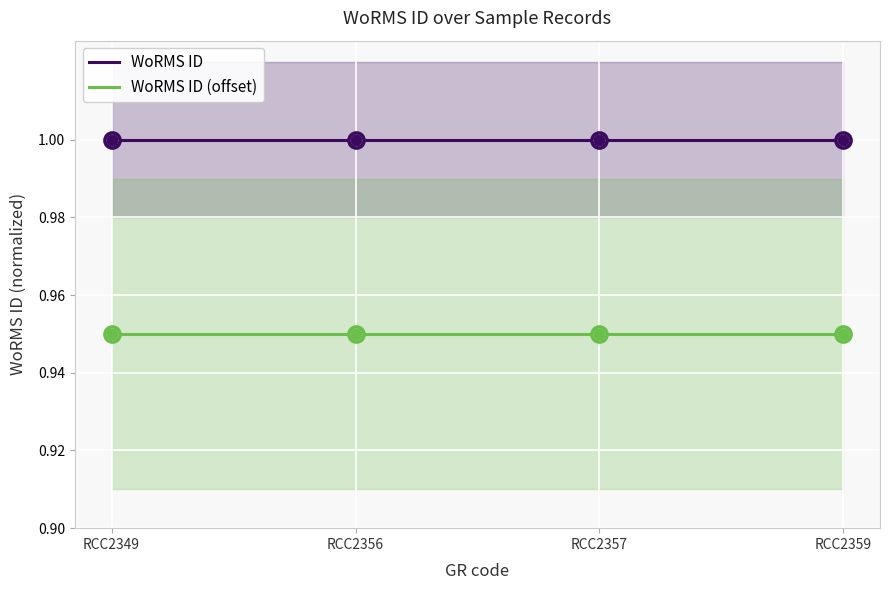

At how many categories does at least one series exceed 0?

4